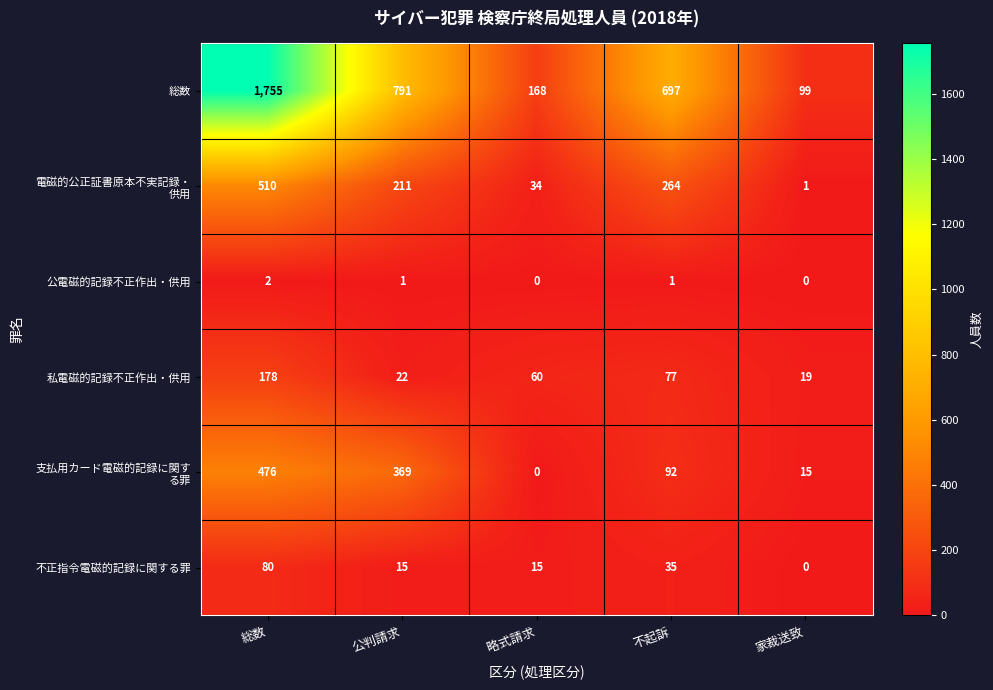

Count the 公電磁的記録不正作出・供用 values in the range 0 to 1.

4